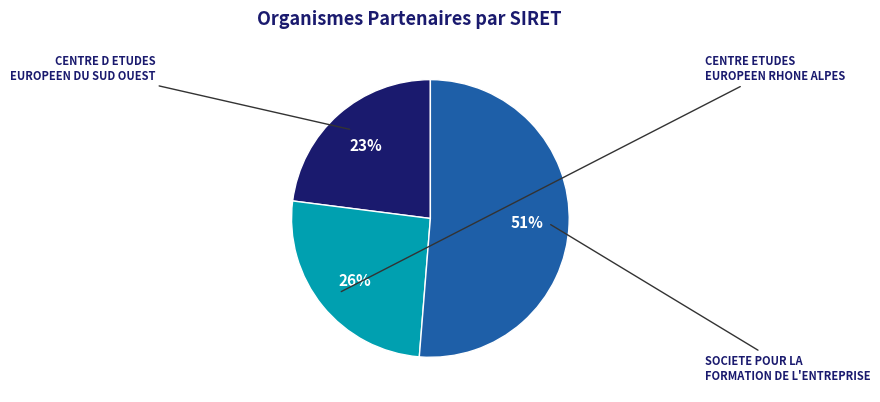

Is there any slice that represents more than half of the pie?

Yes